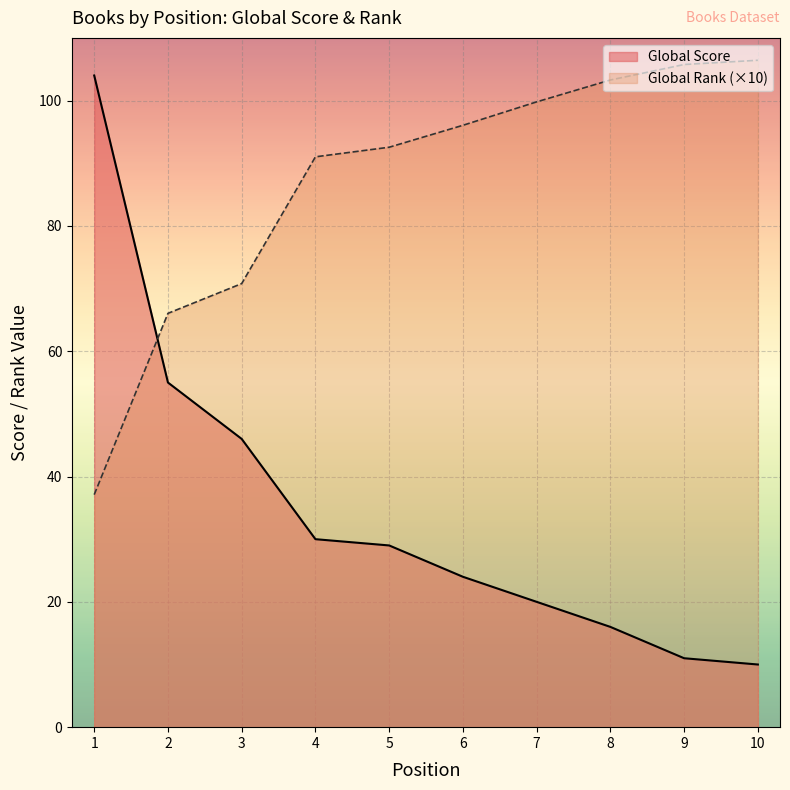

Is the value of Global Rank (×10) at 9 greater than the value of Global Score at 5?

Yes